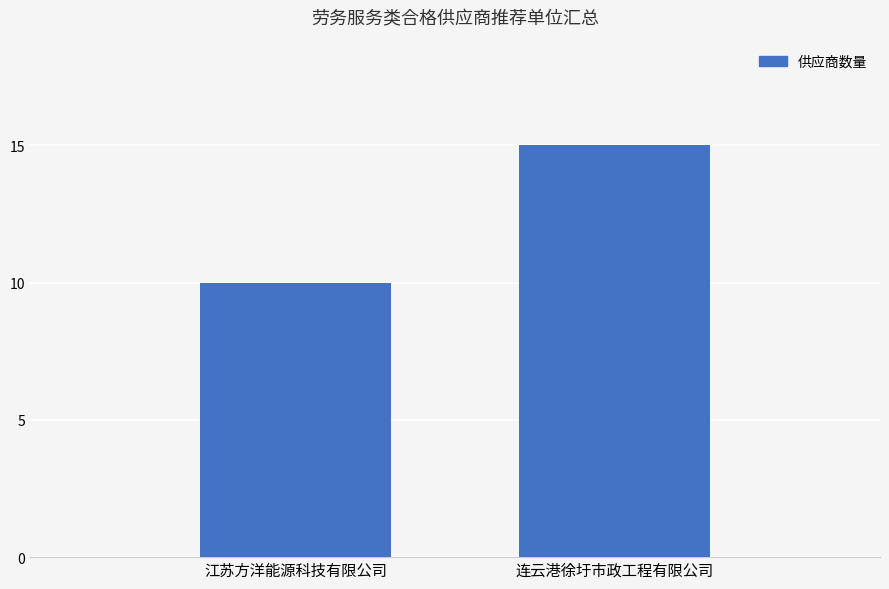

What is the ratio of the value at 江苏方洋能源科技有限公司 to the value at 连云港徐圩市政工程有限公司?

0.7